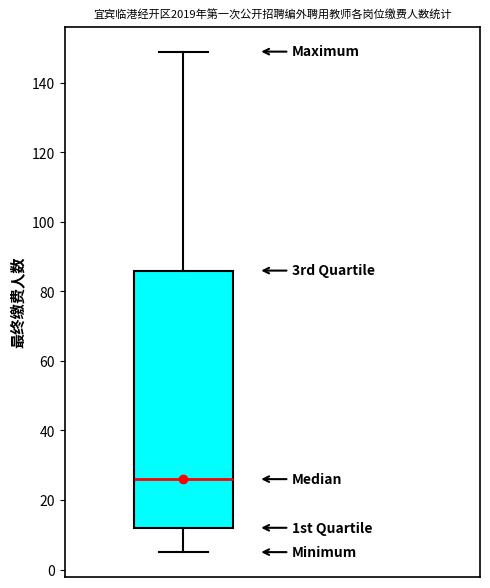

Where does the lower whisker of the box end on the y-axis? The values are not printed on the chart, so give them approximately, as read against the axis.

6